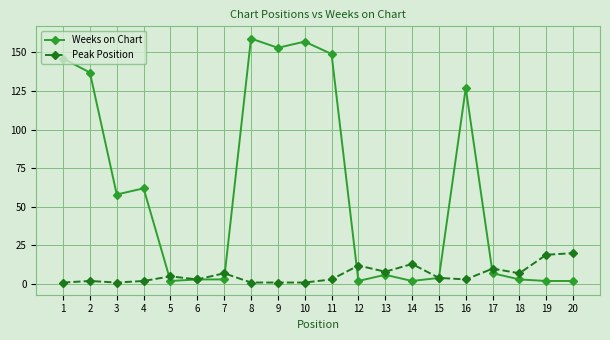

Between 1 and 2, which series saw the biggest shift?

Weeks on Chart